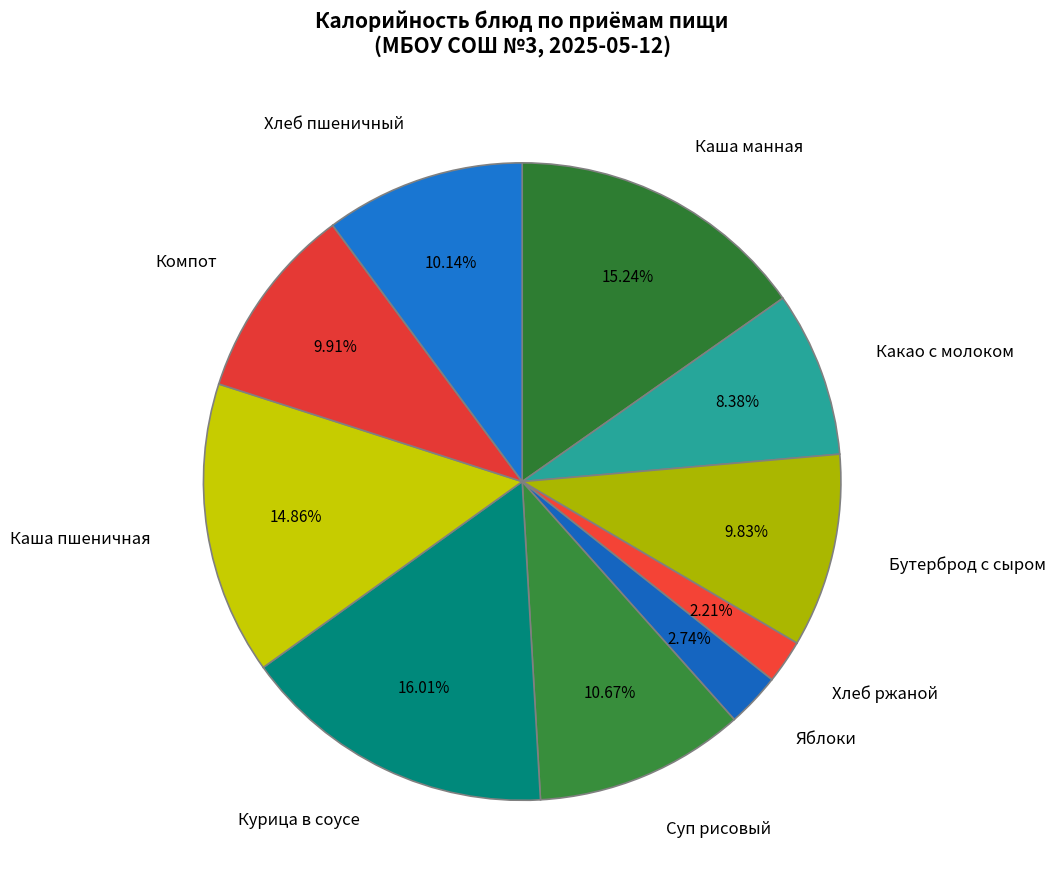

Is it true that Каша пшеничная is 3% of the pie?

False